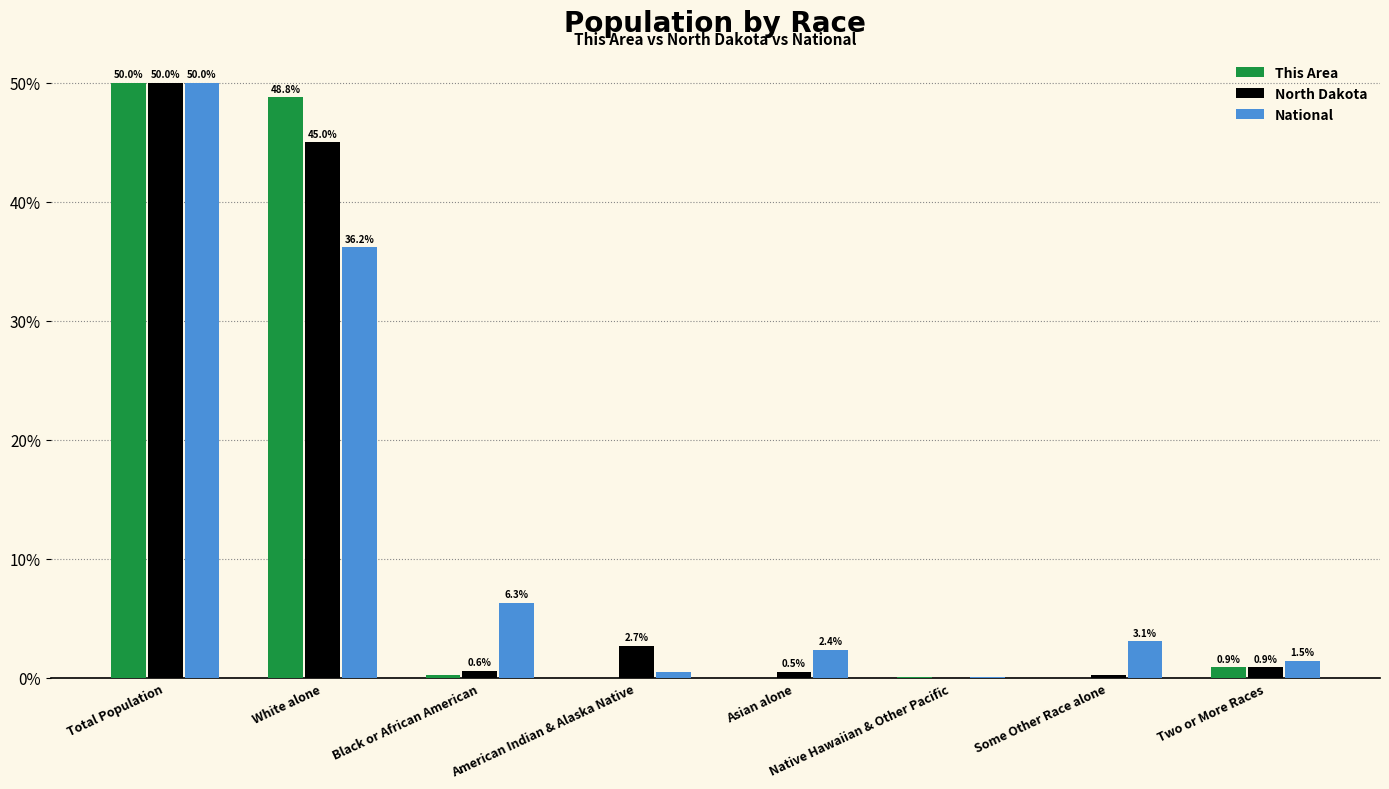

What is the maximum value for North Dakota?

50.0